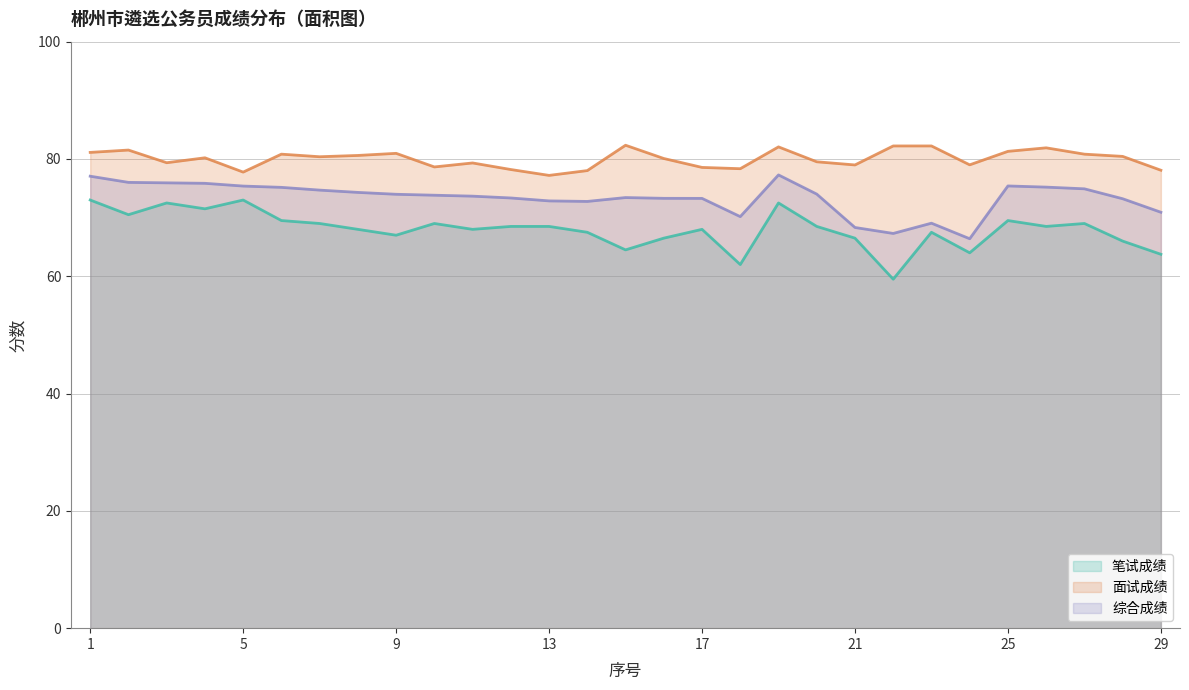

True or false: 笔试成绩 and 综合成绩 cross at least once.

False